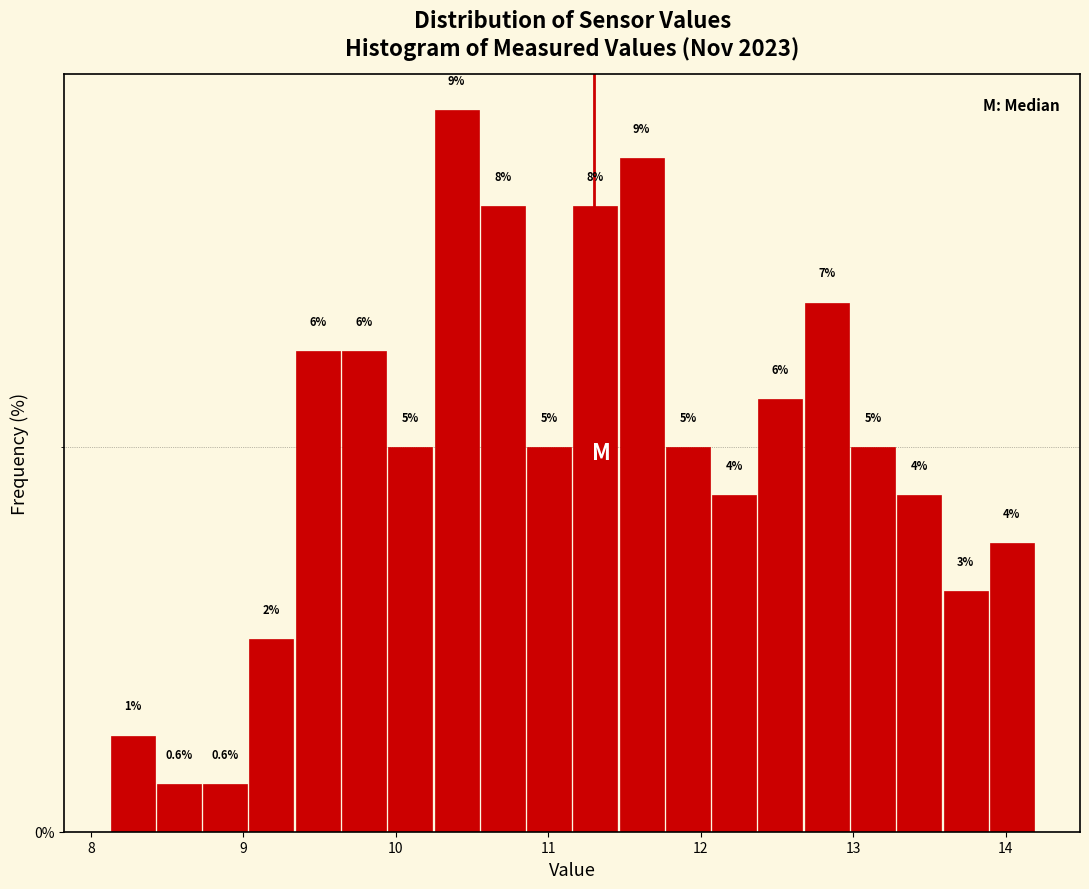

Read against the x-axis, roughly where is the centre of the tallest bar?

10.4